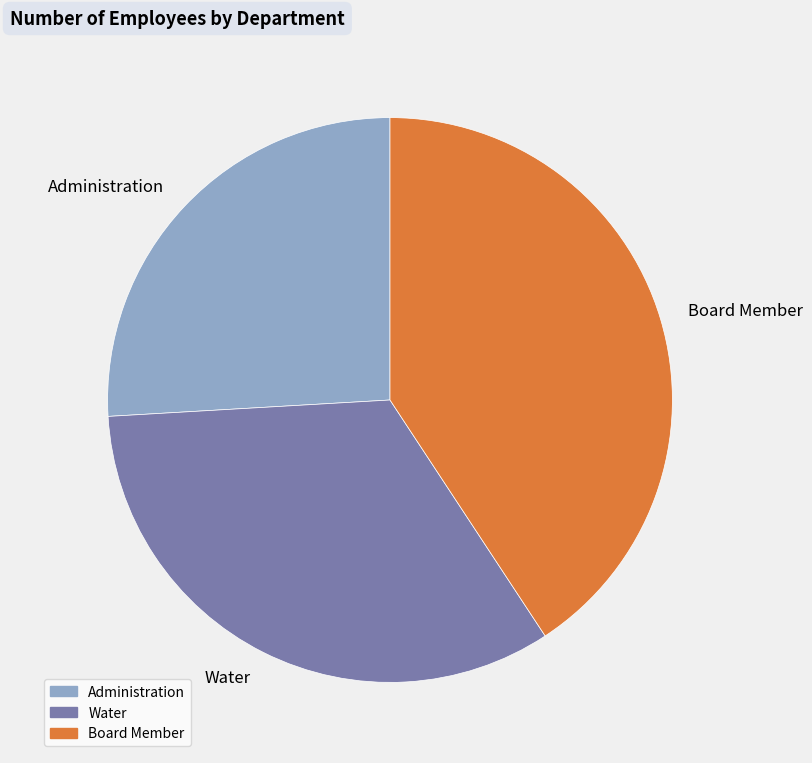

How many slices are in this pie chart?

3